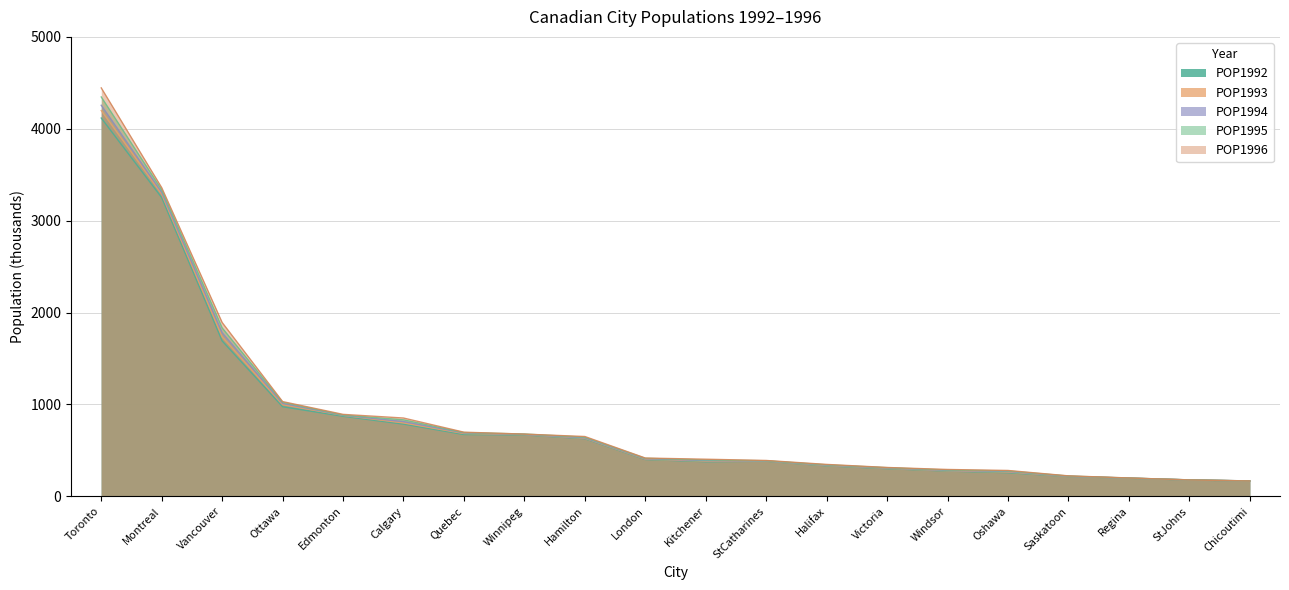

What are all the series names shown in the legend?

POP1992, POP1993, POP1994, POP1995, POP1996